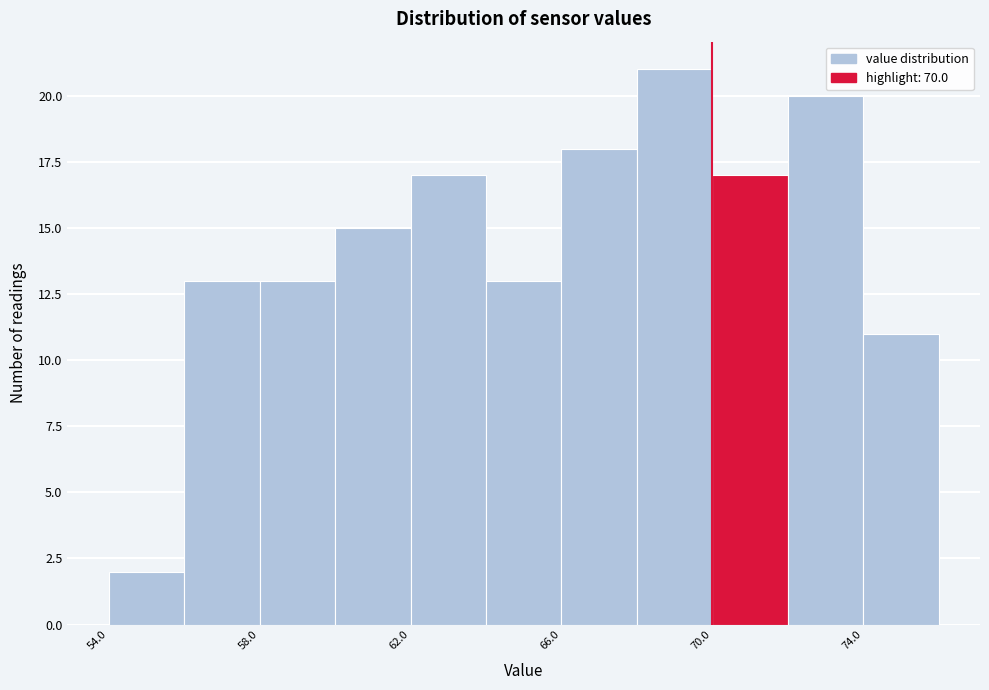

How tall is the bar that spans 54 to 56 on the x-axis? The values are not printed on the chart, so give them approximately, as read against the axis.

2